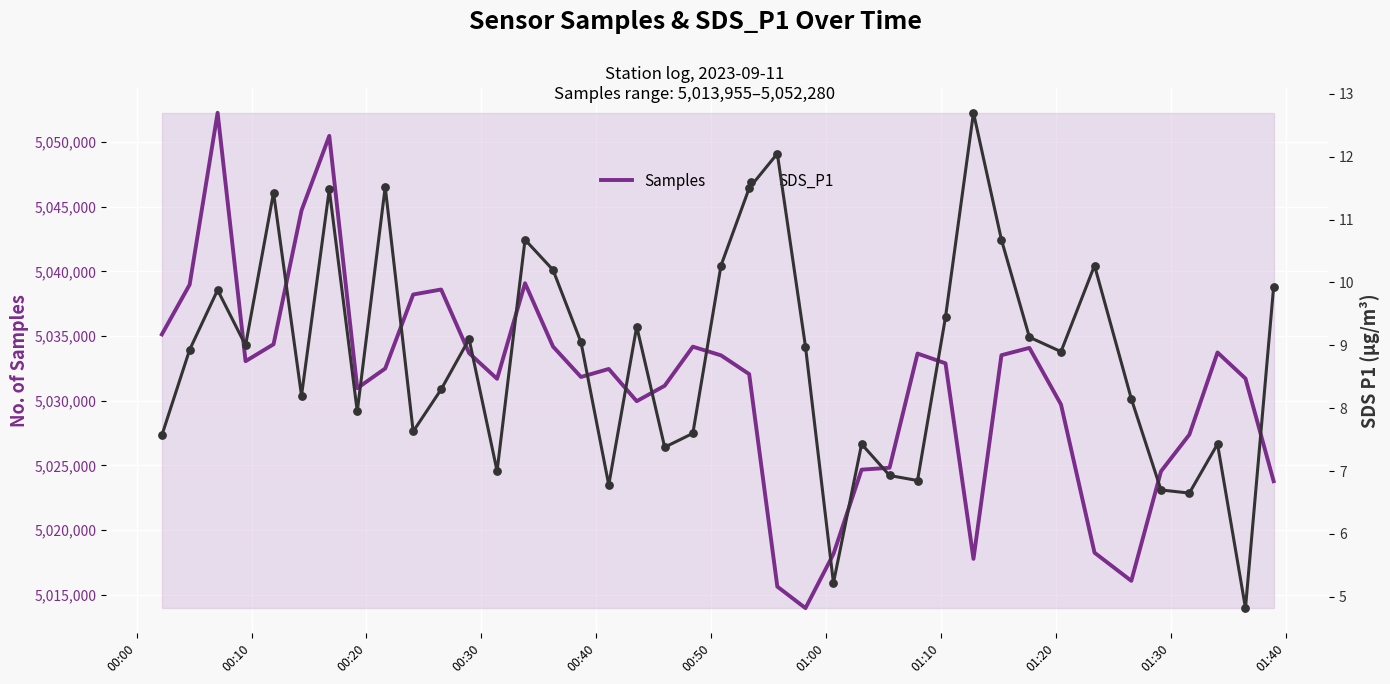

What is the minimum value for Samples?

5013955